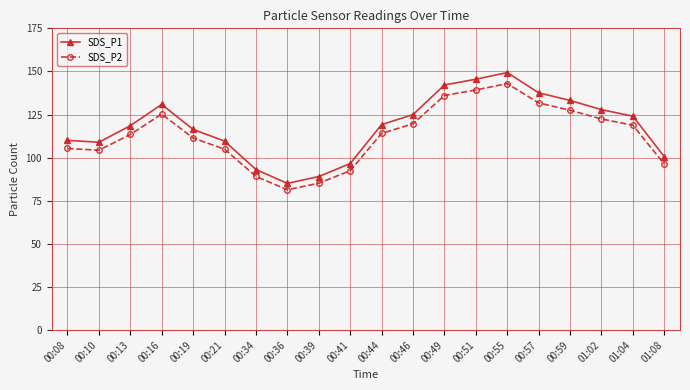

What is the value of the SDS_P2 point at the 2nd from the left?

104.3